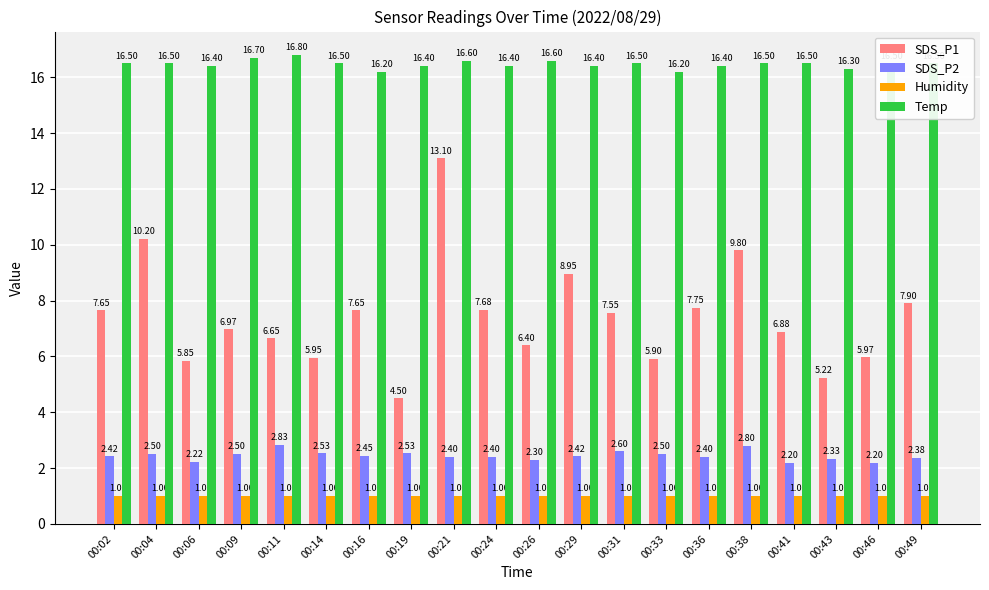

At how many categories does at least one series exceed 11?

20